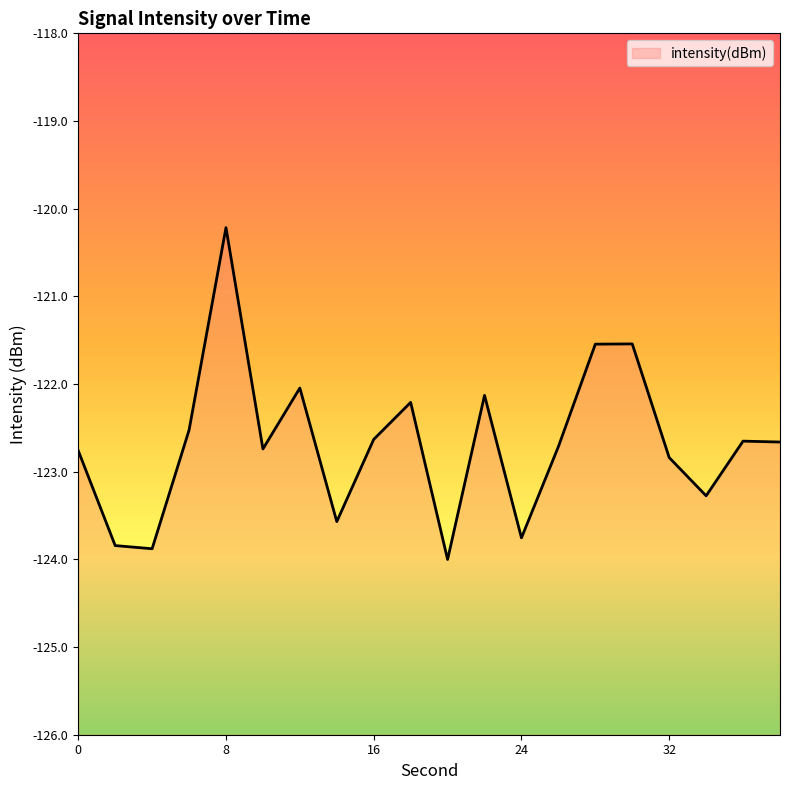

List the labels in order of value, largest first.

8, 30, 28, 12, 22, 18, 6, 16, 36, 38, 26, 10, 0, 32, 34, 14, 24, 2, 4, 20